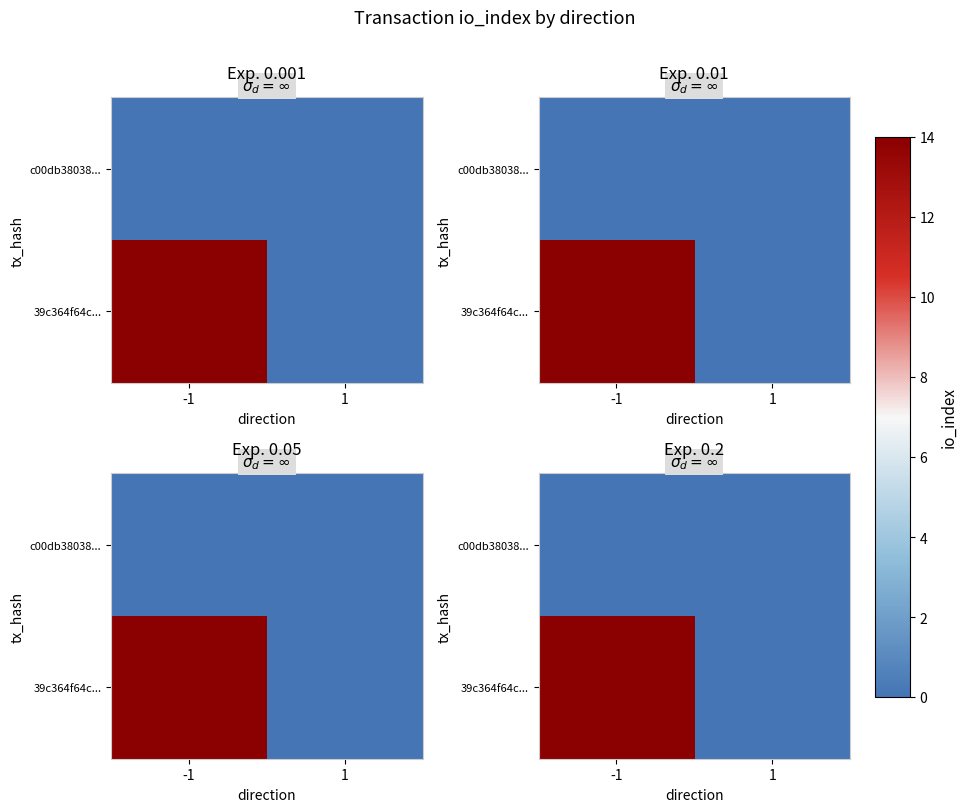

The 39c364f64c... series shows 23 at -1. True or false?

False